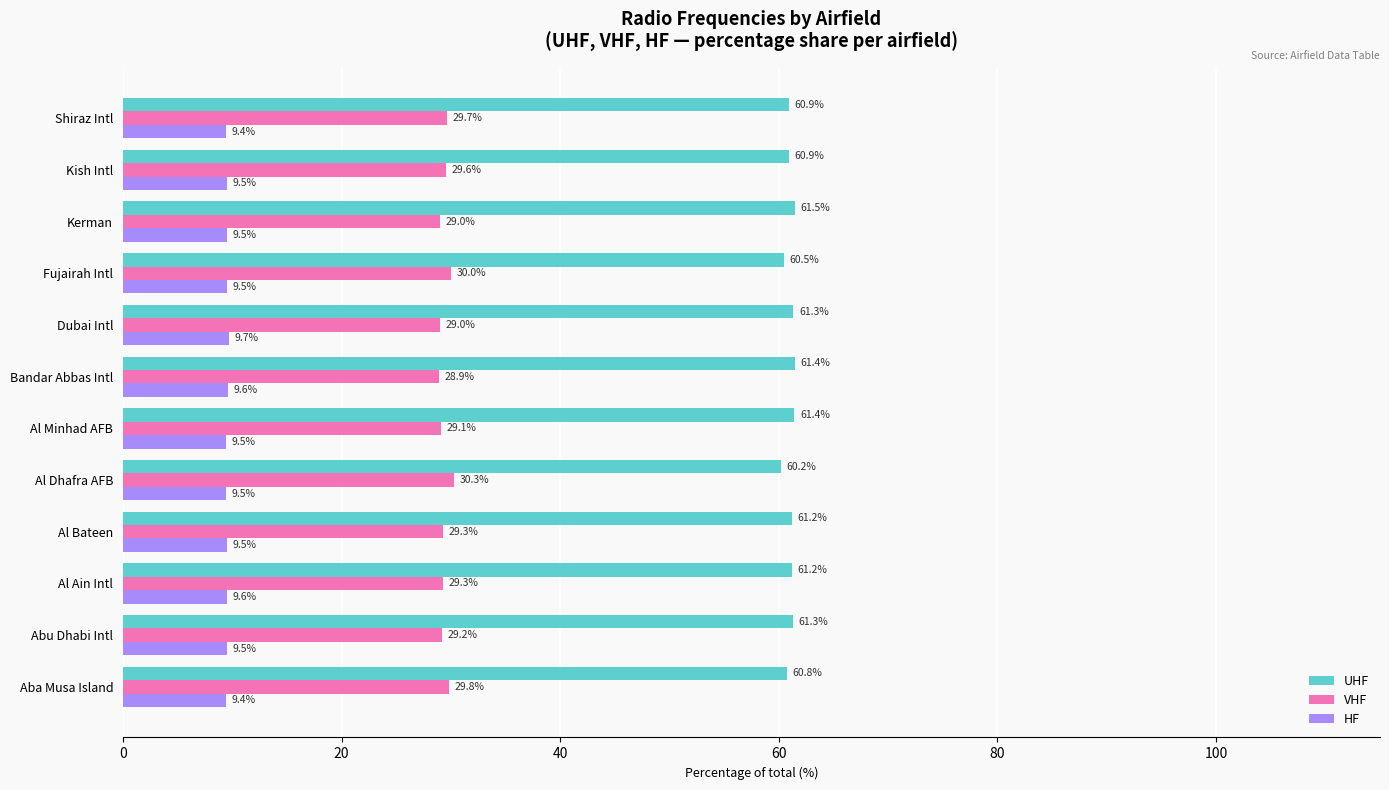

List the series in order of their overall mean, highest first.

UHF, VHF, HF